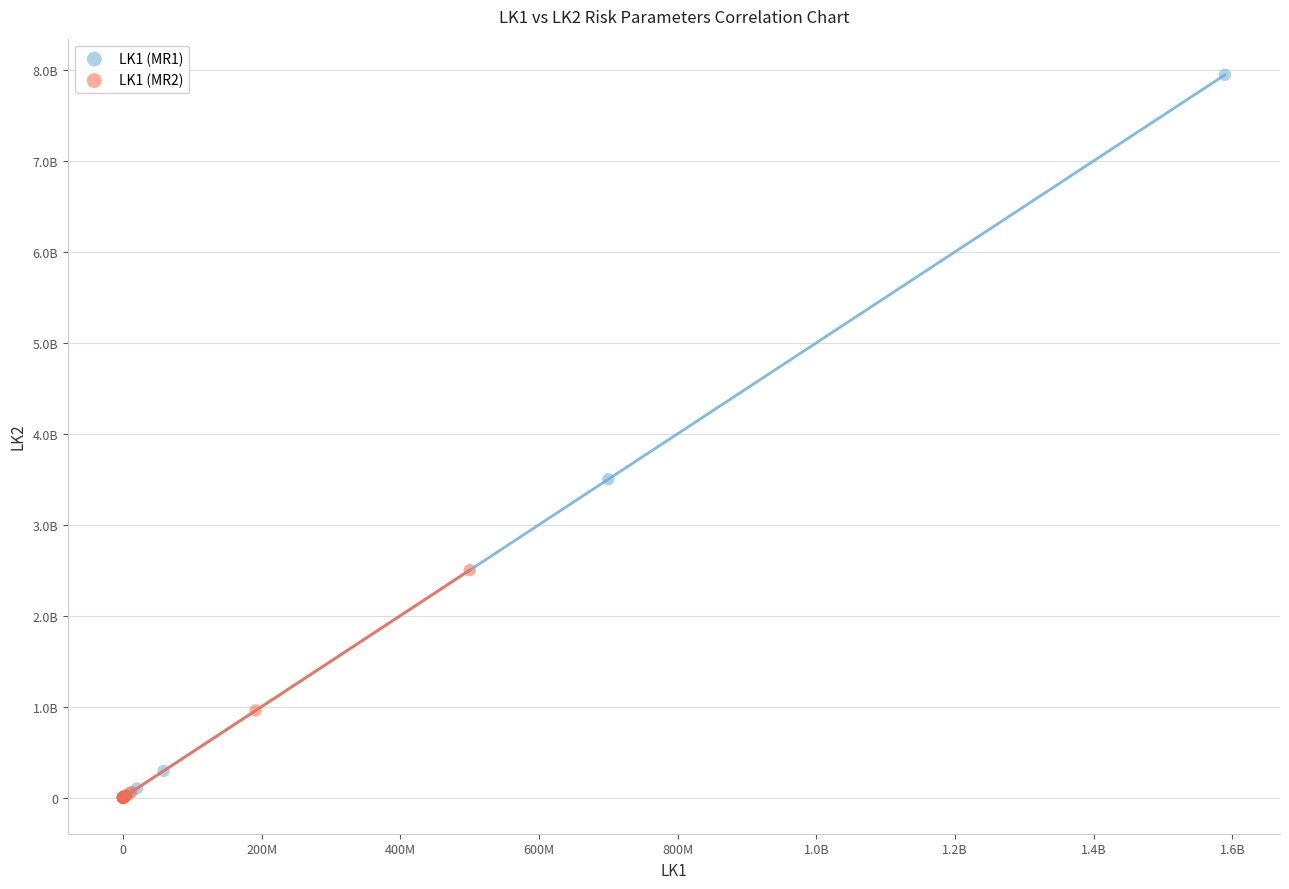

Which series reaches the maximum Y coordinate?

LK1 (MR1)